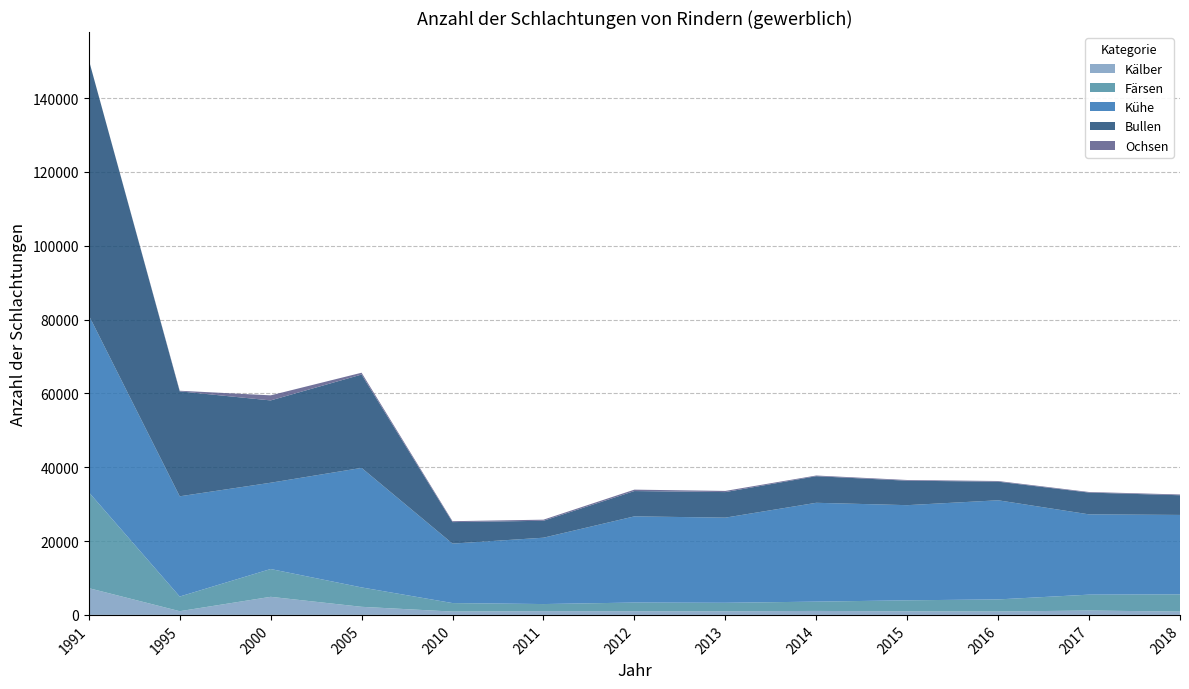

Reading left to right, transcribe all the data shown in this chart.

Kälber: 1991=7248	1995=1003	2000=4897	2005=2191	2010=901	2011=1019	2012=995	2013=973	2014=1076	2015=965	2016=913	2017=1186	2018=894
Färsen: 1991=25985	1995=3970	2000=7531	2005=5254	2010=2305	2011=1919	2012=2353	2013=2310	2014=2519	2015=2987	2016=3283	2017=4302	2018=4678
Kühe: 1991=47929	1995=27150	2000=23369	2005=32377	2010=16107	2011=17970	2012=23340	2013=23059	2014=26769	2015=25772	2016=26849	2017=21742	2018=21505
Bullen: 1991=69185	1995=28430	2000=22295	2005=25285	2010=5820	2011=4585	2012=6857	2013=6924	2014=7202	2015=6622	2016=5042	2017=5897	2018=5332
Ochsen: 1991=7	1995=159	2000=1374	2005=486	2010=247	2011=300	2012=381	2013=316	2014=184	2015=192	2016=178	2017=161	2018=208